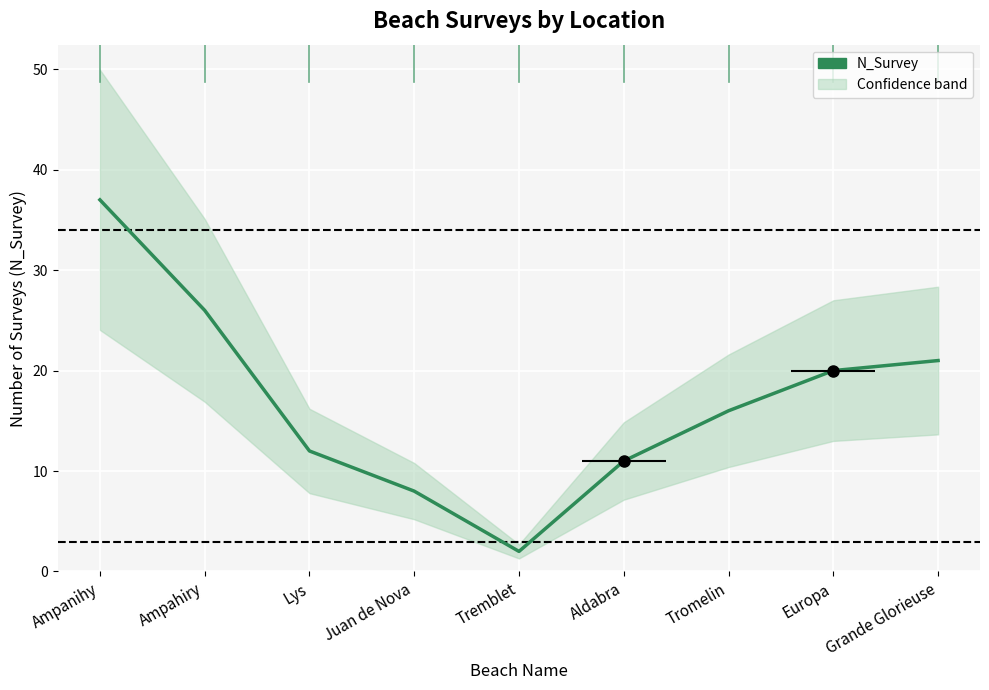

What is the label of the 9th point from the left?

Grande Glorieuse